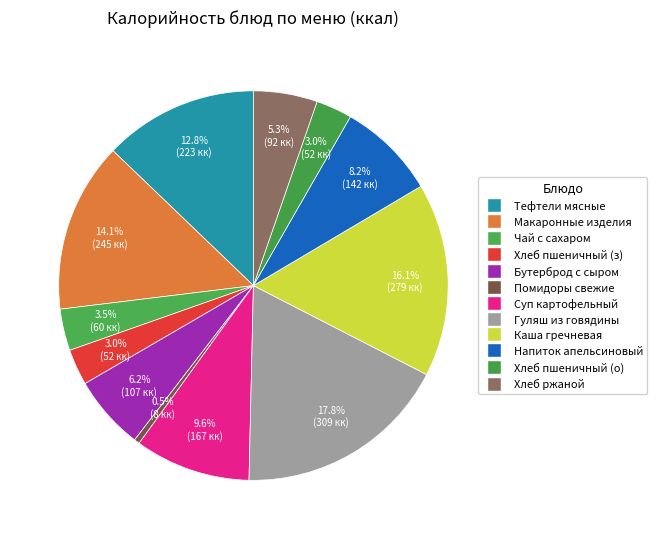

Is there a majority slice in this chart?

No